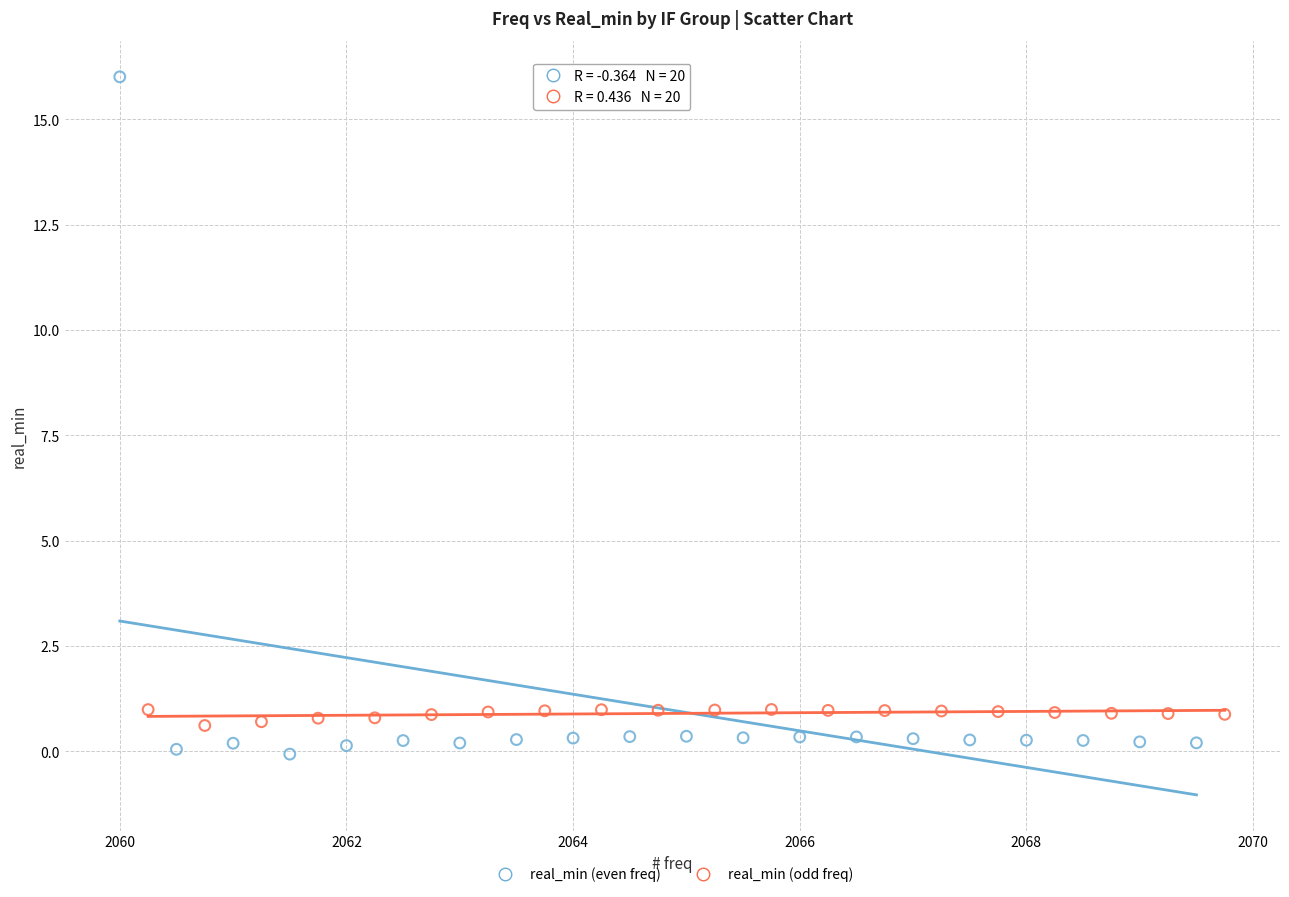

Which series reaches the minimum Y coordinate?

real_min (even freq)